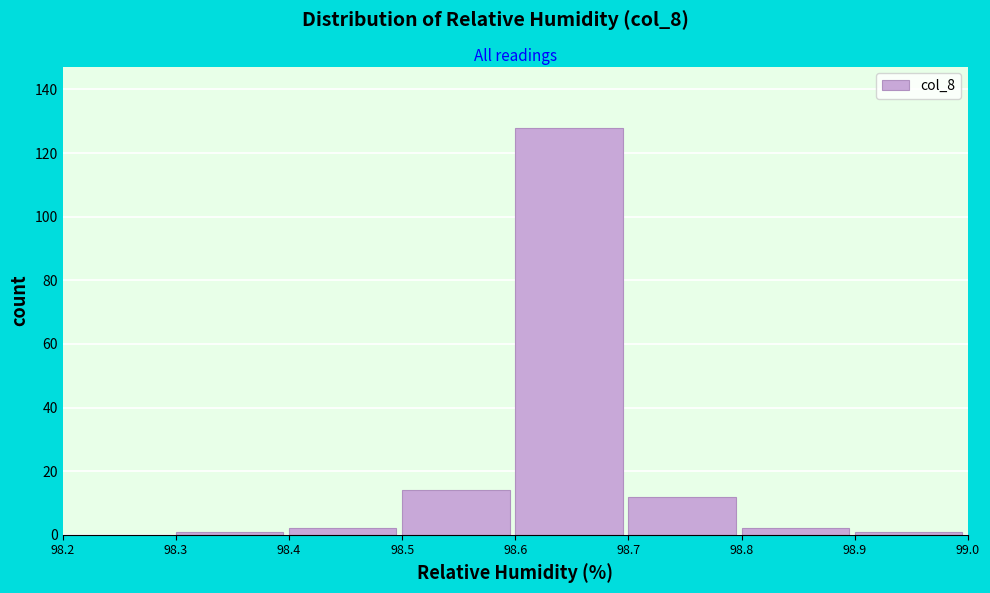

Reading left to right, transcribe this chart: for each bar, give the range it covers on the x-axis and its height. The values are not printed on the chart, so give them approximately, as read against the axis.

98.2 to 98.3: 0
98.3 to 98.4: under 2
98.4 to 98.5: 2
98.5 to 98.6: 14
98.6 to 98.7: 128
98.7 to 98.8: 12
98.8 to 98.9: 2
98.9 to 99.0: under 2